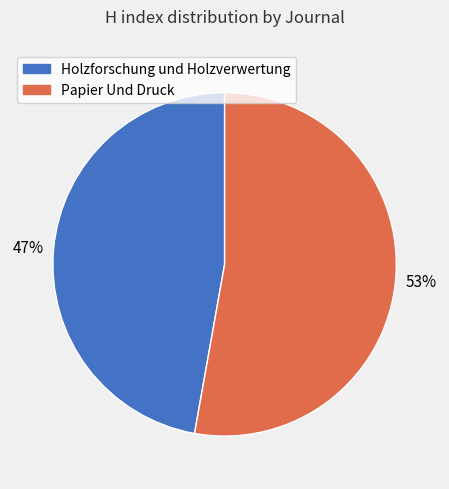

To the nearest percent, what is the difference between the Papier Und Druck and Holzforschung und Holzverwertung slice percentages?

6%